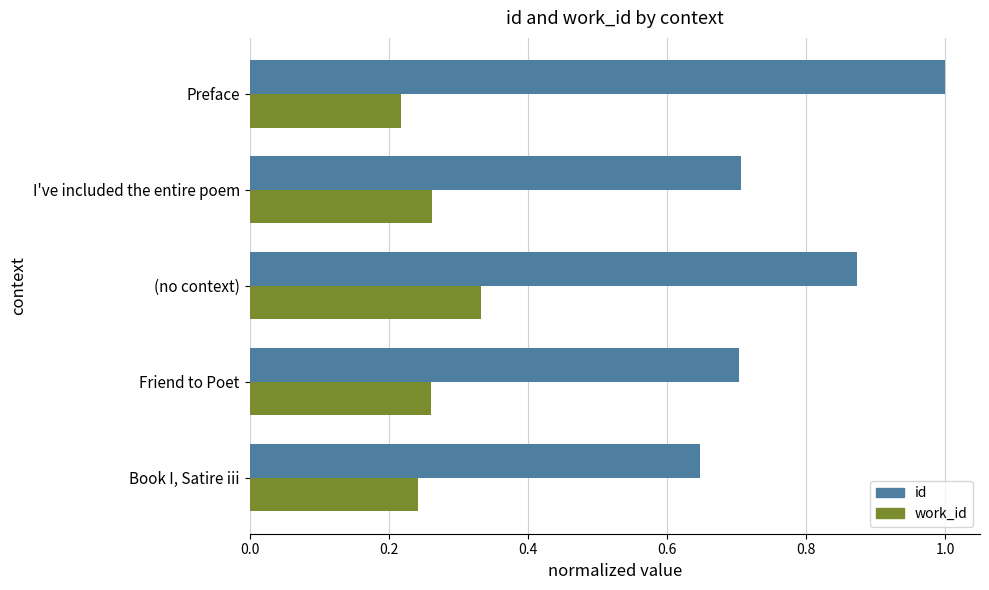

What is the difference between the maximum and minimum values in the work_id series?

0.1